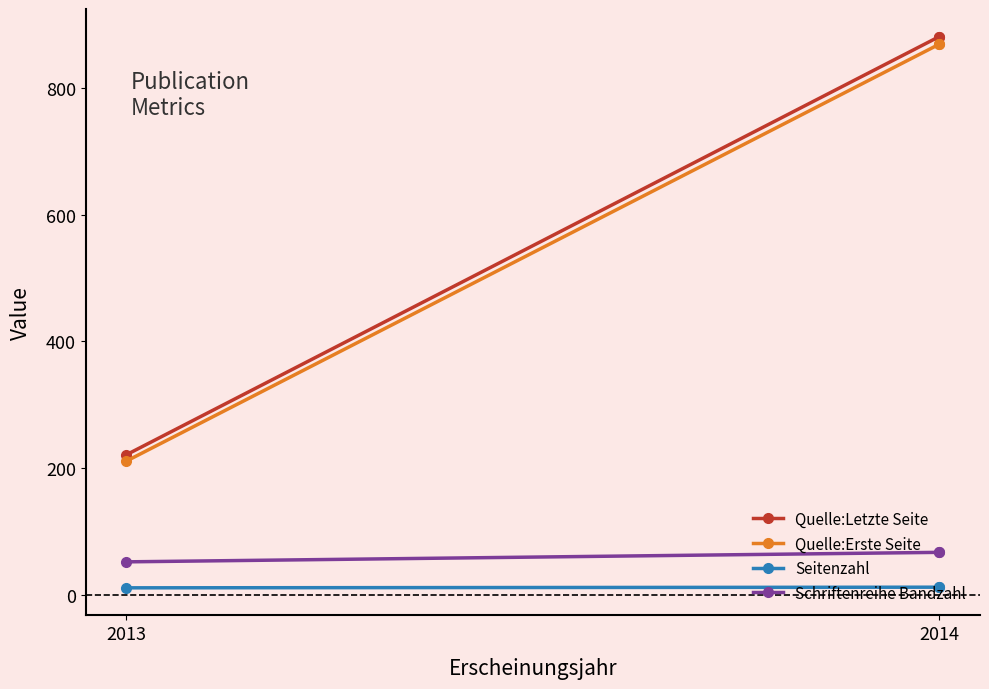

Is this an area chart (filled region under the line)?

No